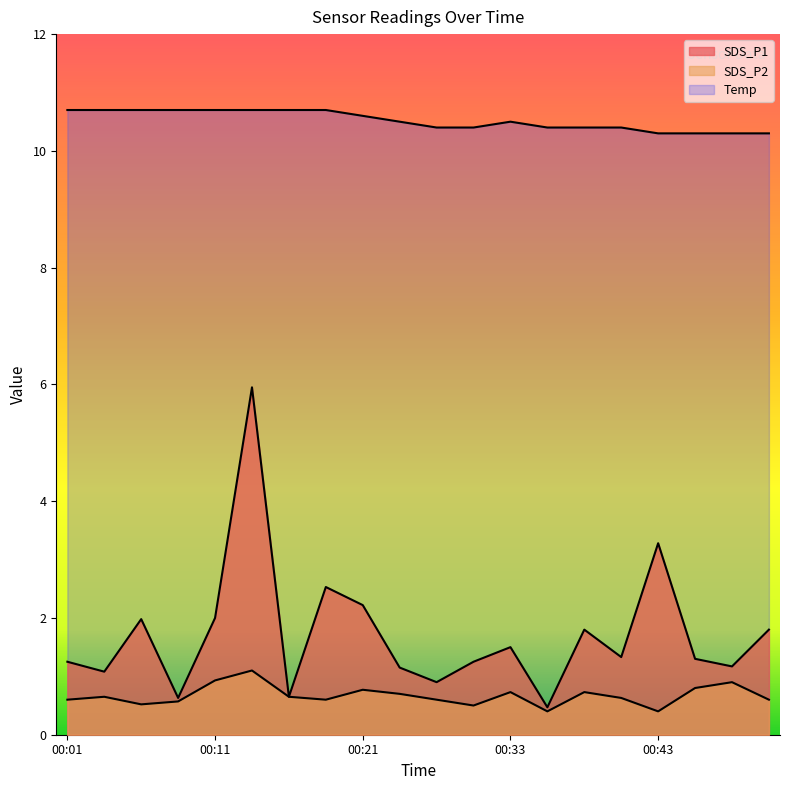

At which category is the sum across all series the highest?

00:13